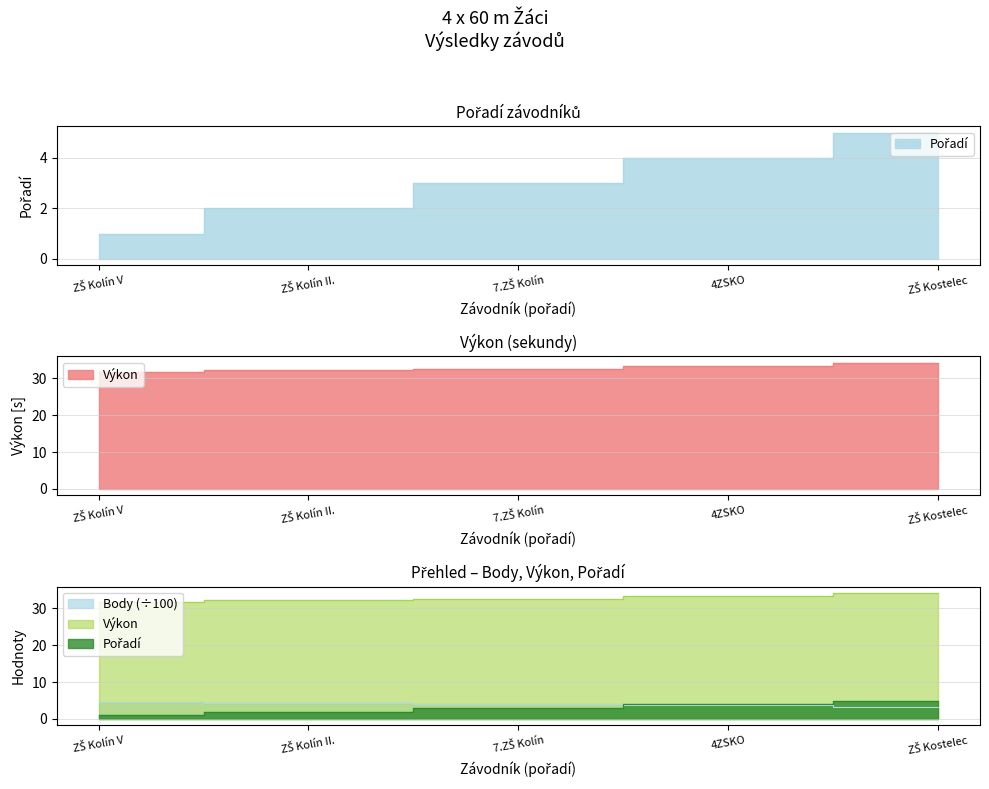

Which category has the highest value in the Výkon series?

ZŠ Kostelec